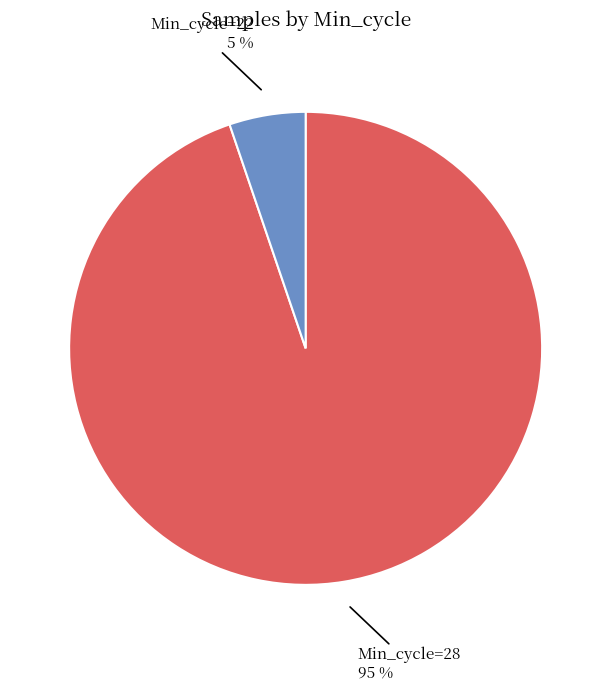

To the nearest percent, what is the difference between the largest and smallest slice percentages?

90%